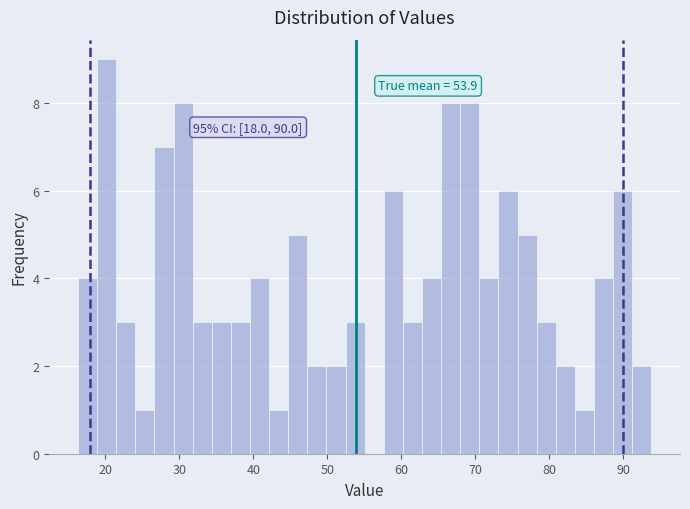

Read against the x-axis, roughly where is the centre of the tallest bar?

20